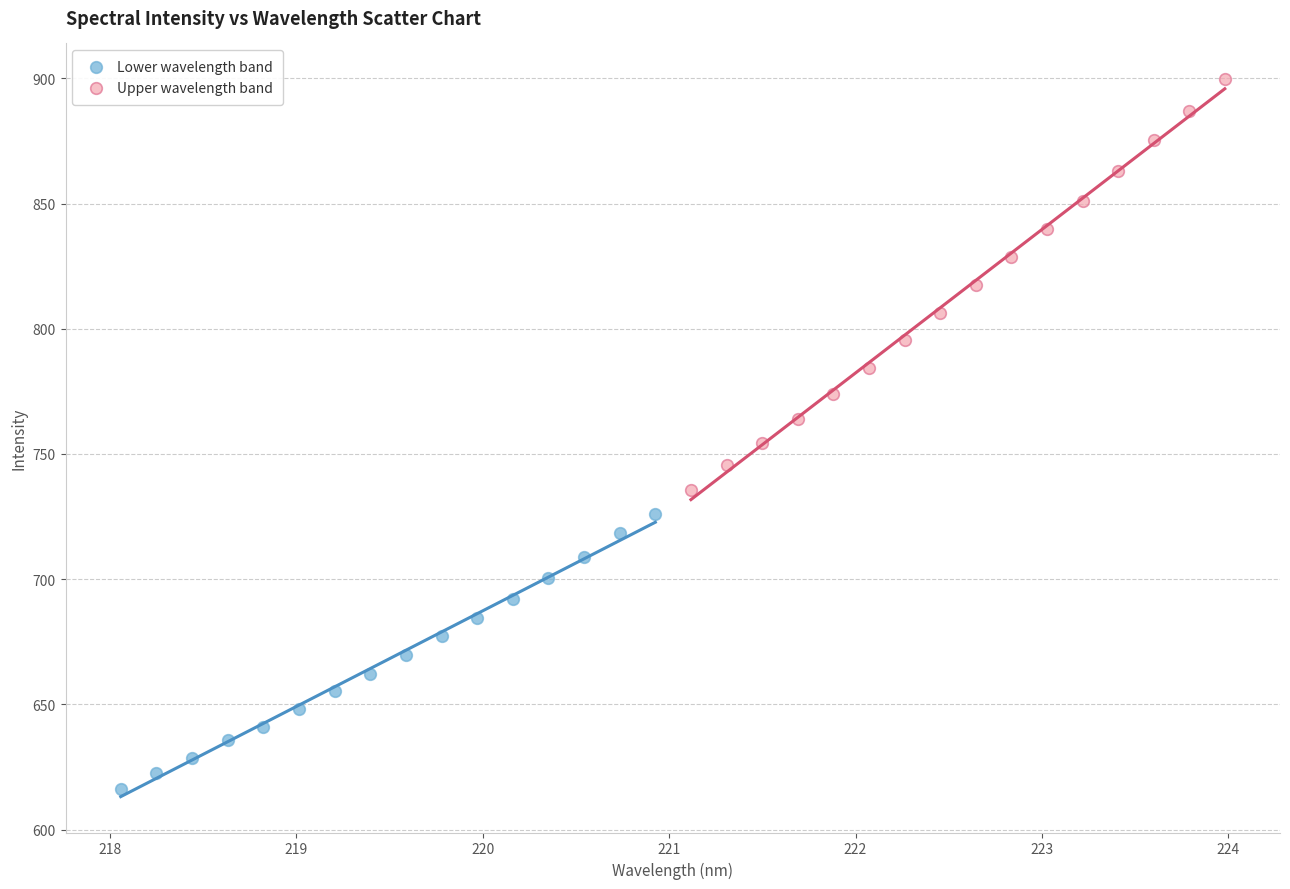

Which series has the widest spread of Y values?

Upper wavelength band